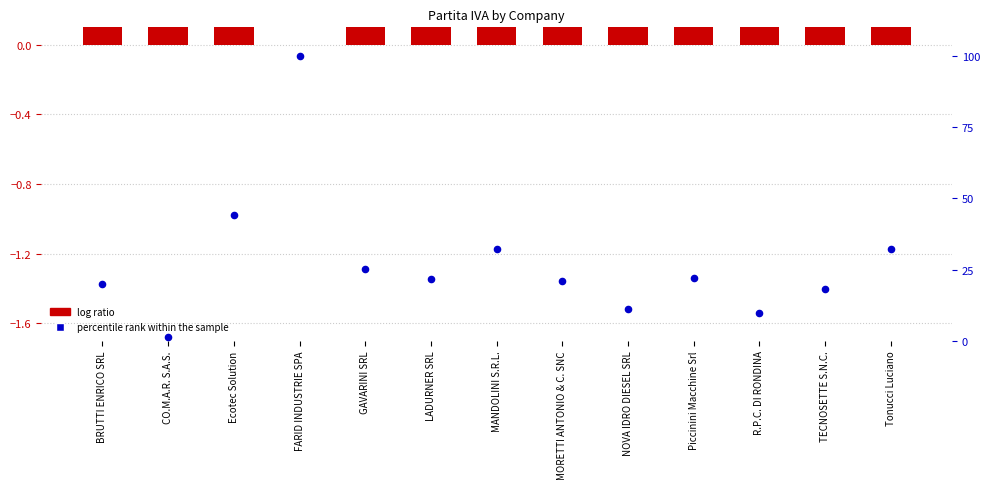

Is the value of log ratio (Partita IVA) at R.P.C. DI RONDINA greater than the value of percentile rank within the sample at CO.M.A.R. S.A.S.?

Yes